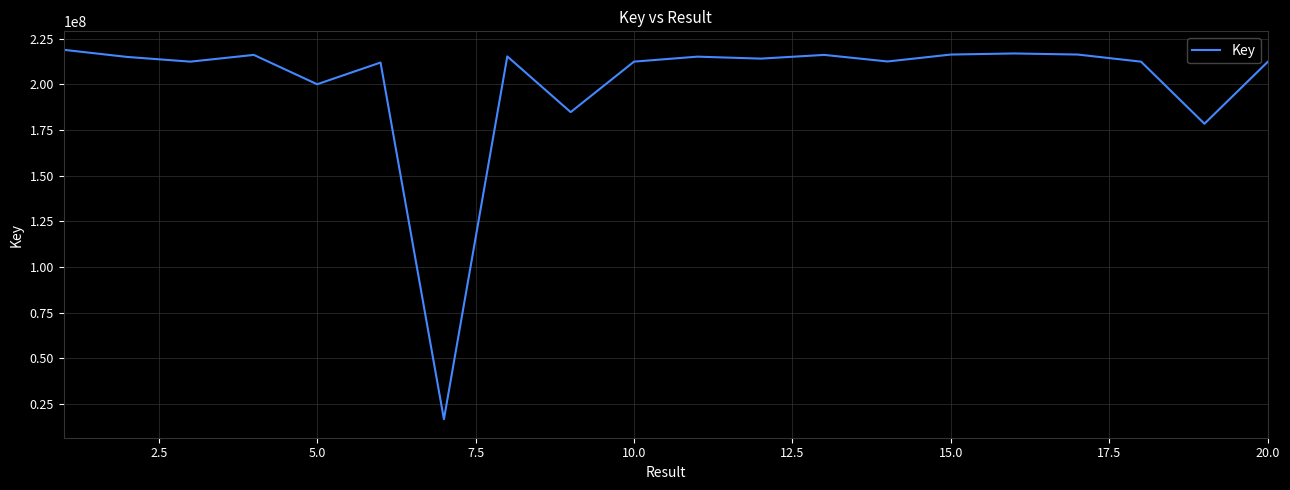

What is the maximum value shown in the chart?

218948328